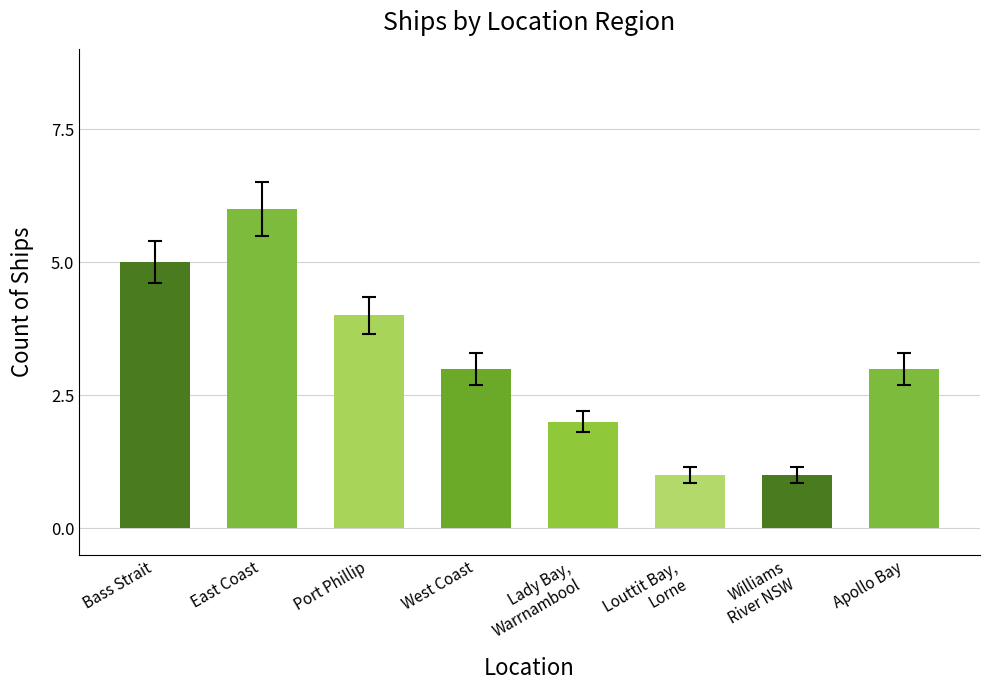

What position from the right is Port Phillip?

6